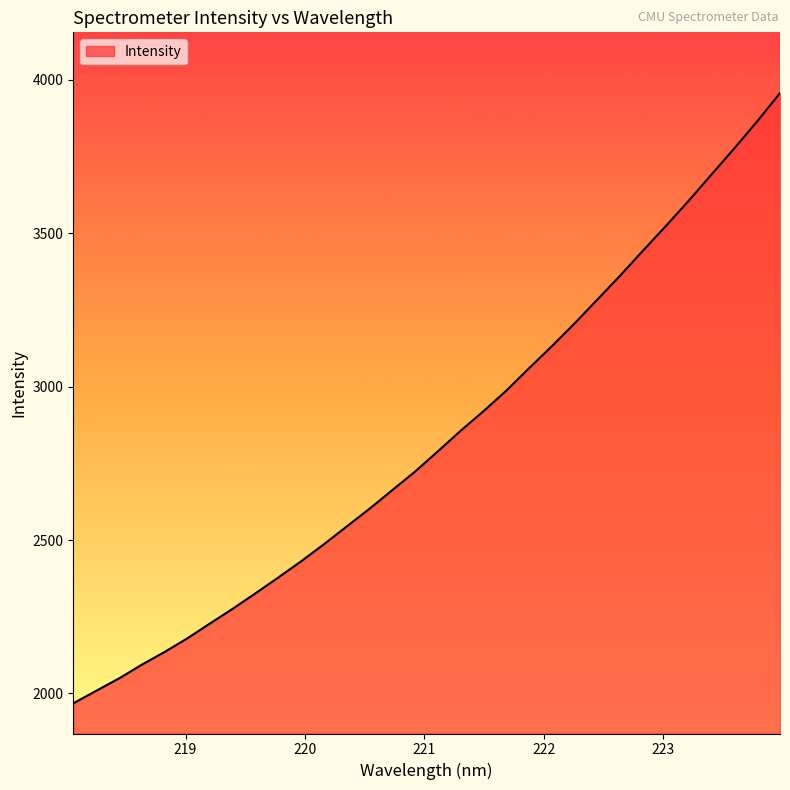

What is the smallest value displayed?

1967.8